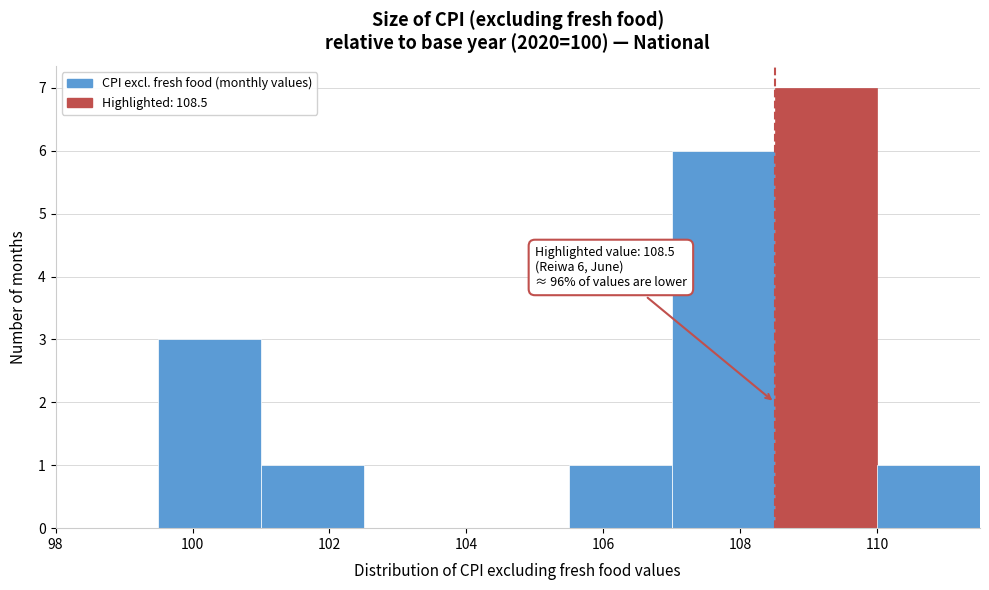

Which range on the x-axis has the tallest bar?

108.5 to 110.0